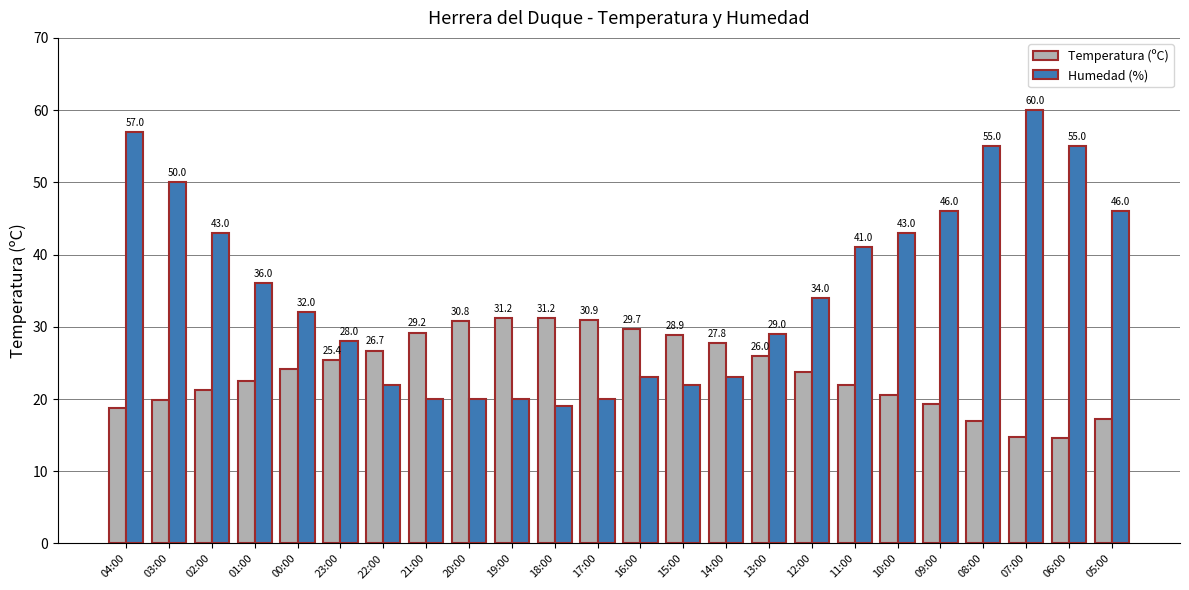

What is the label of the 24th bar from the left?

05:00